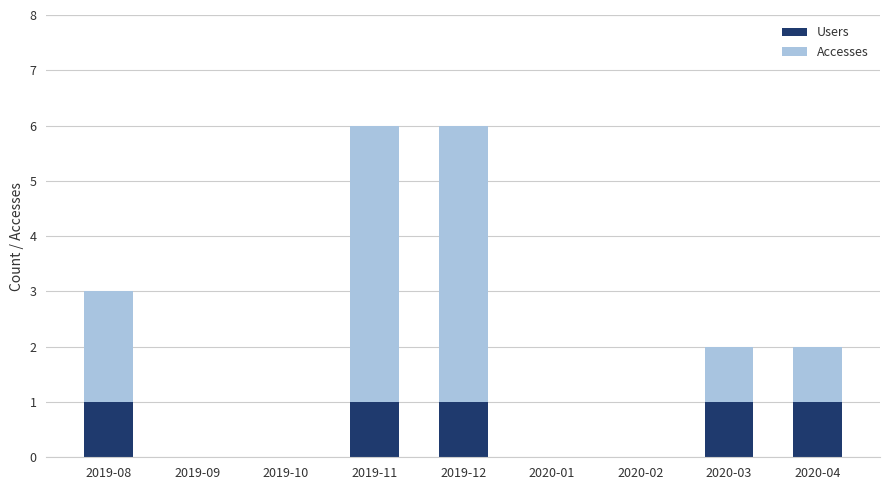

The value of Users at 2019-10 is 0. True or false?

True